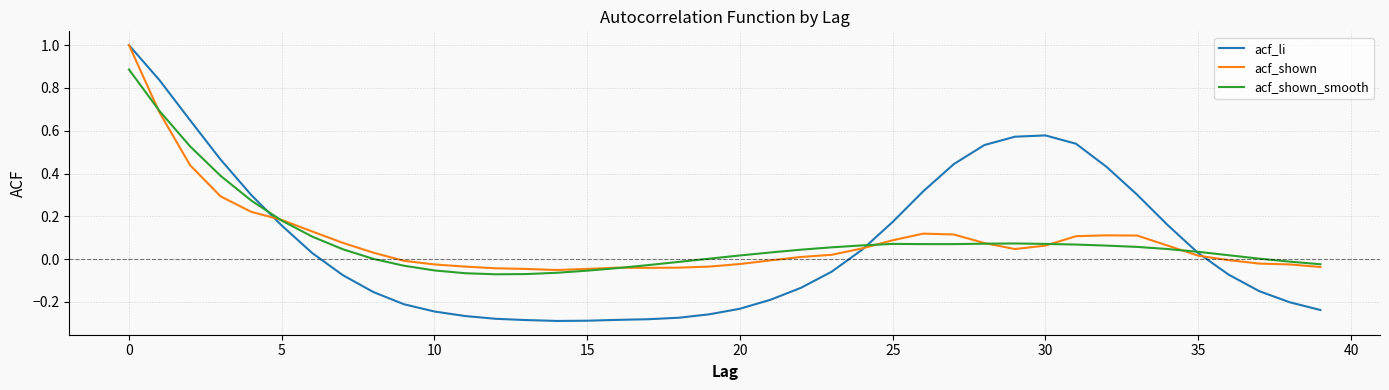

Which series has the widest spread of values?

acf_li